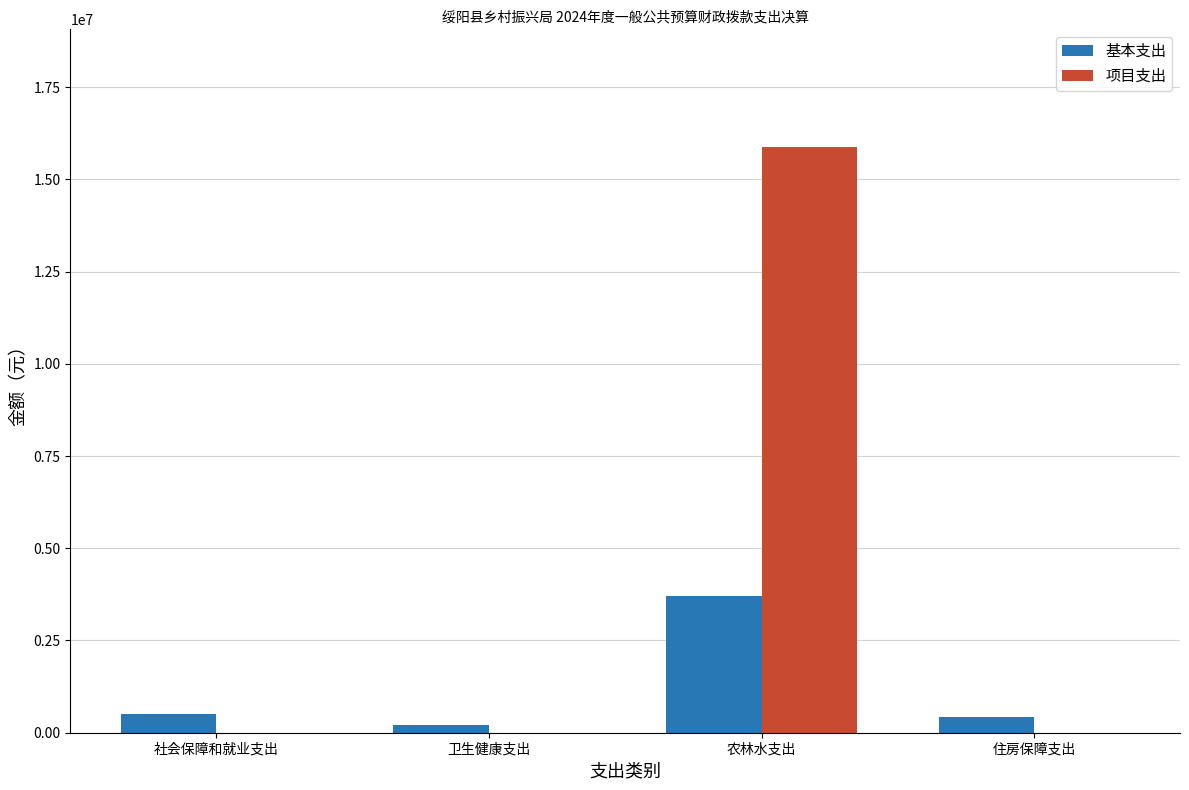

Which series has the widest spread of values?

项目支出